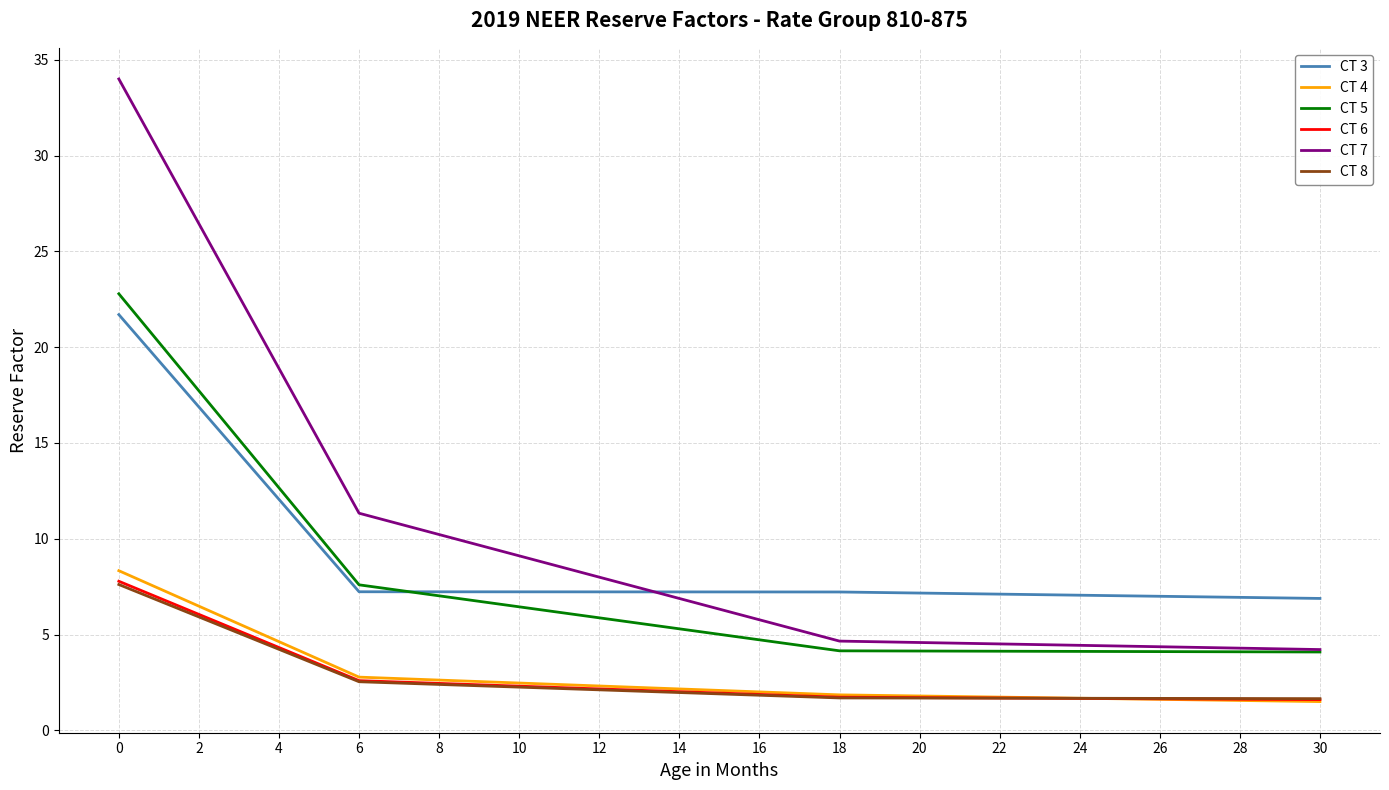

Which series has the largest range (max minus min)?

CT 7